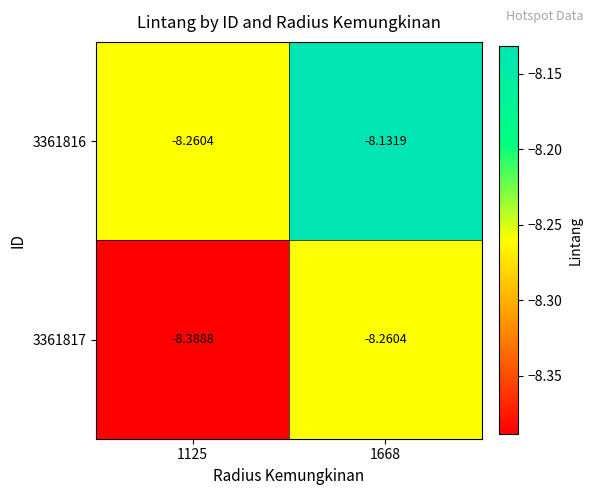

Is the value of 3361816 at 1125 greater than the value of 3361817 at 1125?

Yes